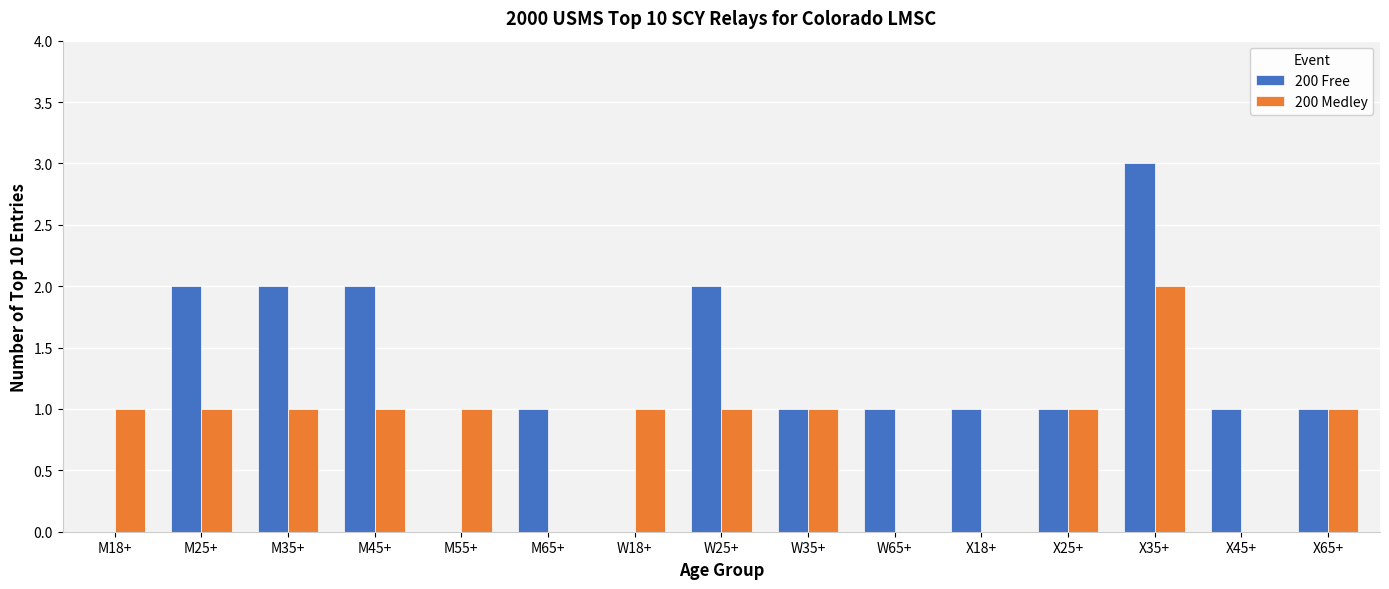

Which series has the largest total across all categories?

200 Free